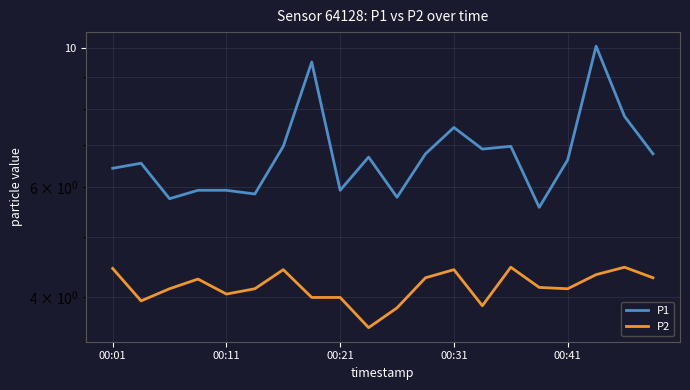

True or false: P1 and P2 cross at least once.

False